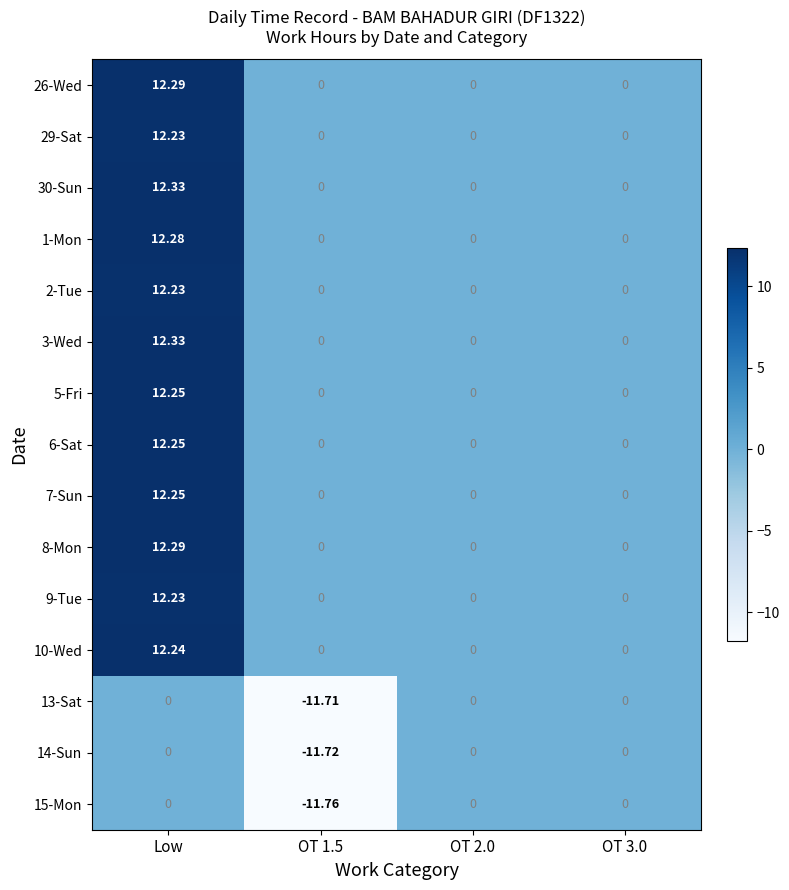

At which category is the sum across all series the highest?

Low